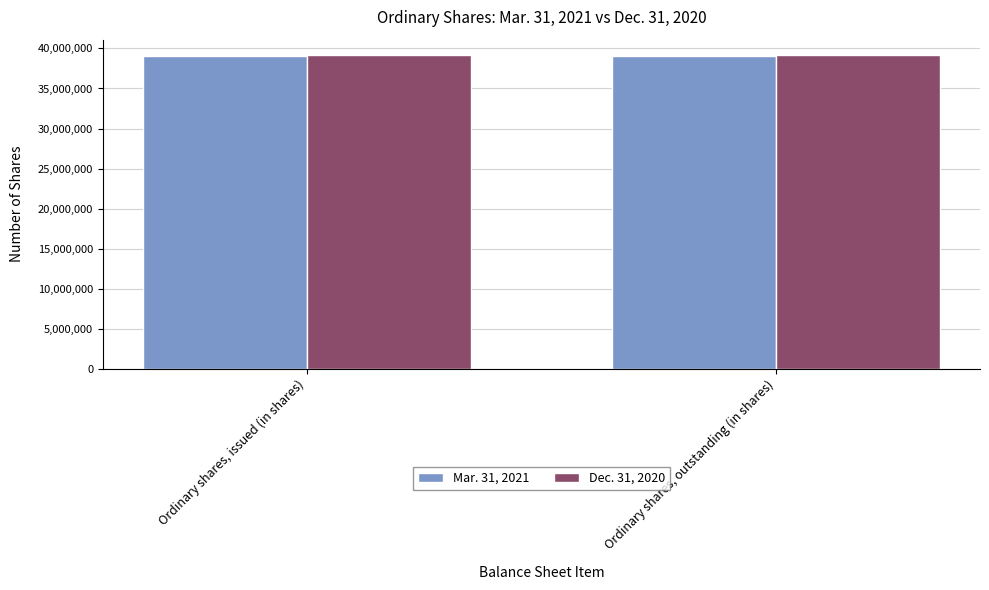

How many distinct data groups are displayed?

2